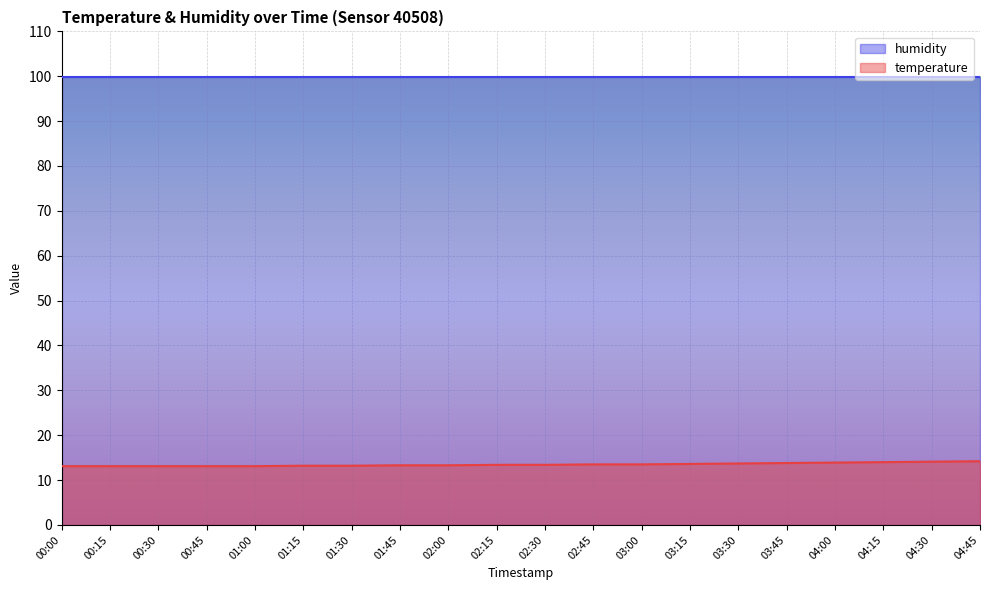

What is the ratio of the value at 03:15 to the value at 01:00?

1.0